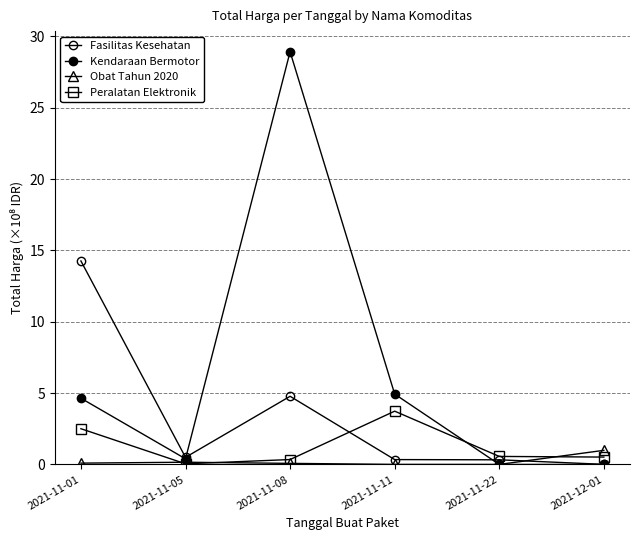

How many lines are shown in the chart?

4